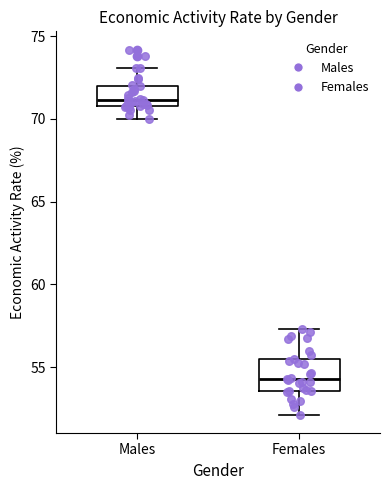

Reading left to right, read every box against the y-axis: the position of its median line, the range the box covers, and the ends of its whiskers. The values are not printed on the chart, so give them approximately, as read against the axis.

Males: median 71.0 (just above the box's lower edge), box 71.0 to 72.0, whiskers 70.0 to 73.0
Females: median 54.5, box 53.5 to 55.5, whiskers 52.0 to 57.5